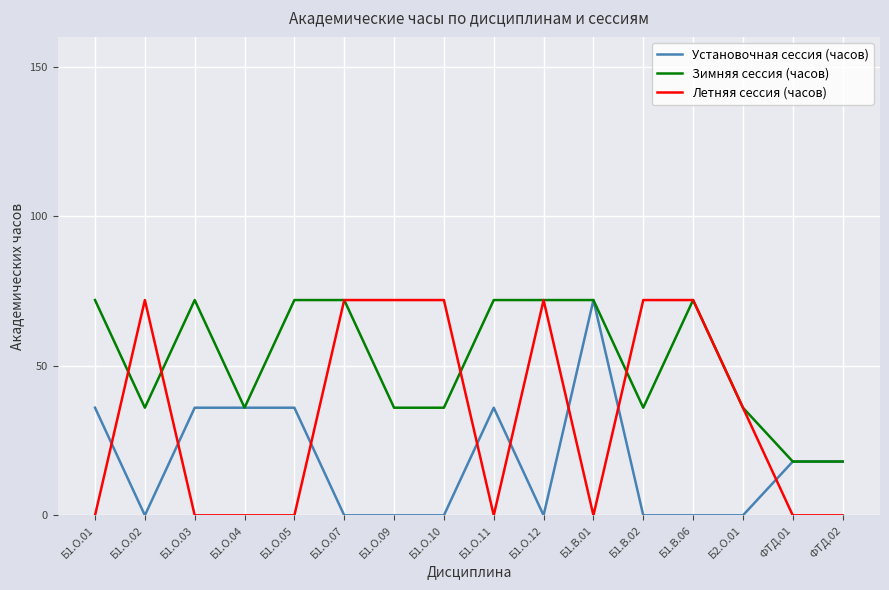

At which label does Установочная сессия (часов) reach its peak?

Б1.В.01